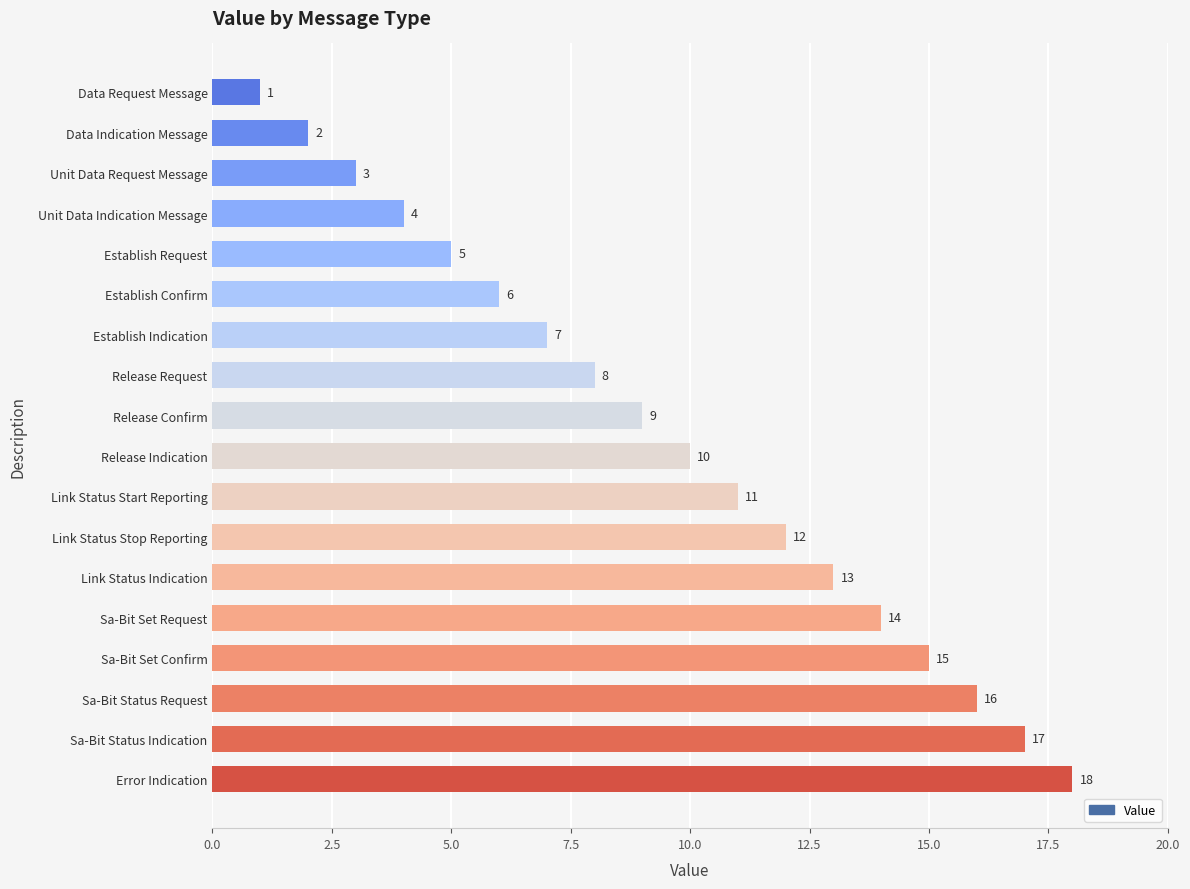

The value at Establish Indication is 4. True or false?

False